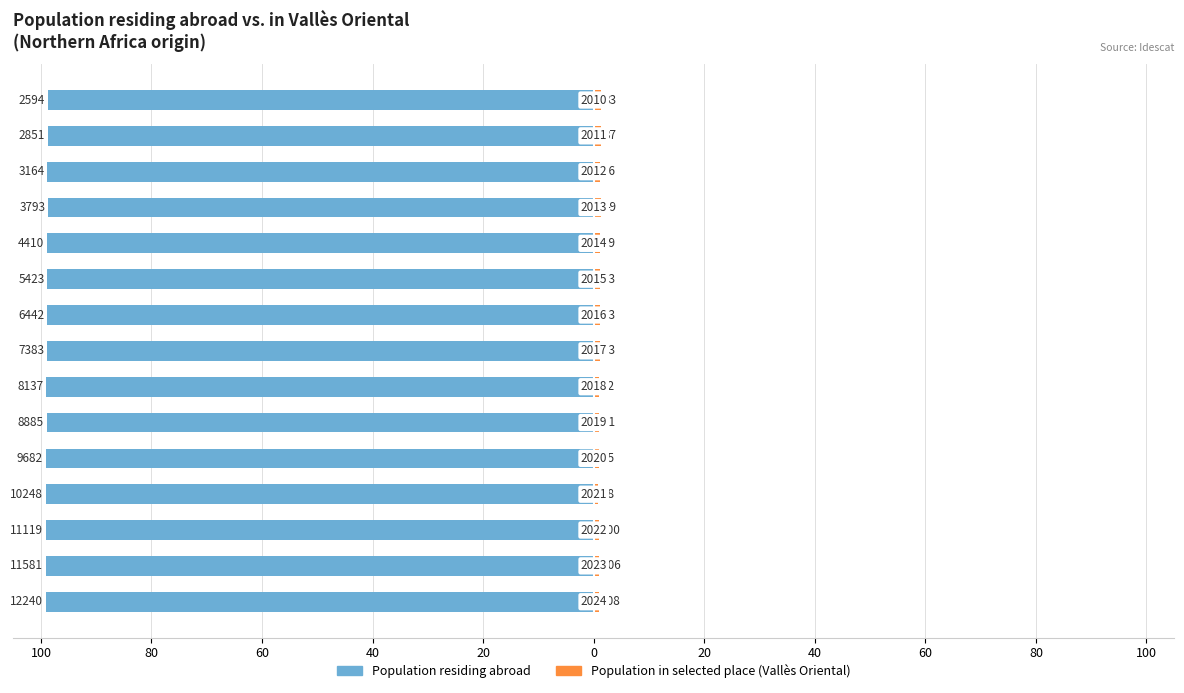

Between 11 and 13, which is larger?

13